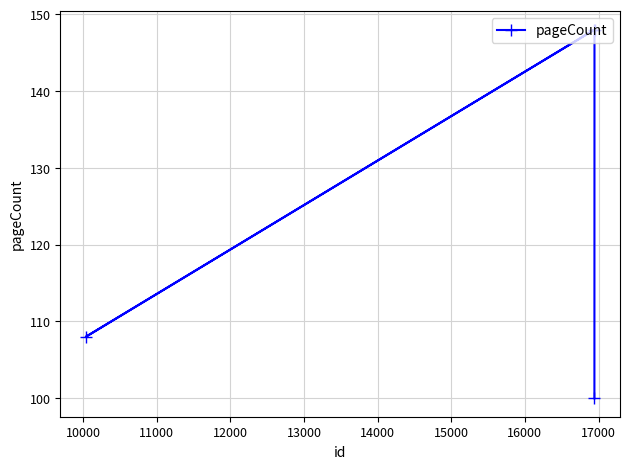

What is the average value?

126